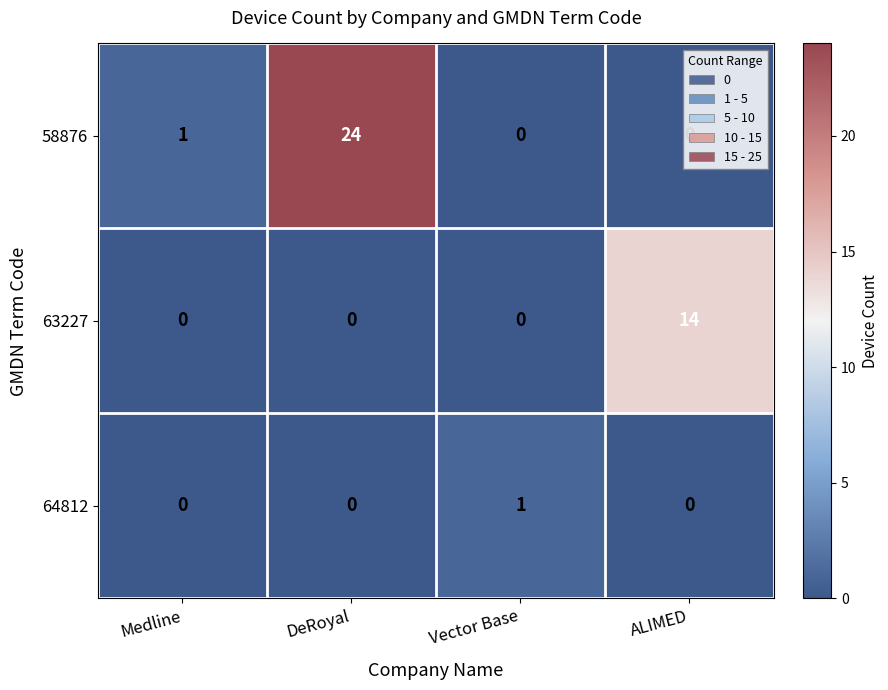

What is the difference between the maximum and minimum values in the 58876 series?

24